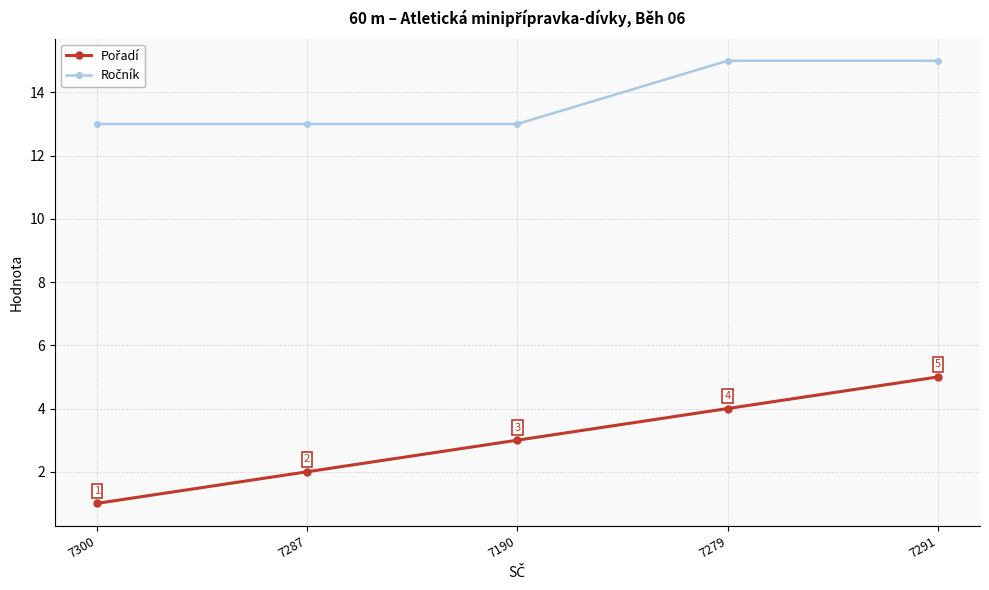

What is the total value across all series at 7291?

20